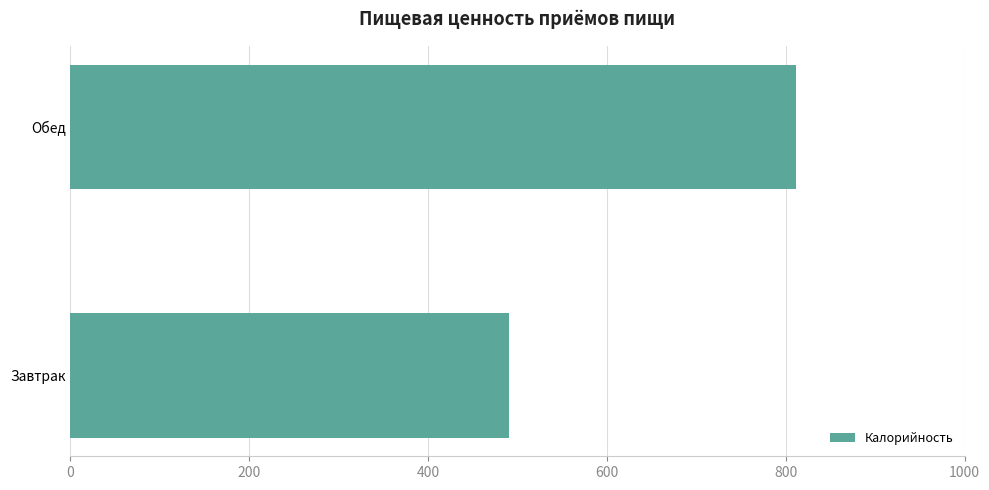

List the labels in order of value, smallest first.

Завтрак, Обед